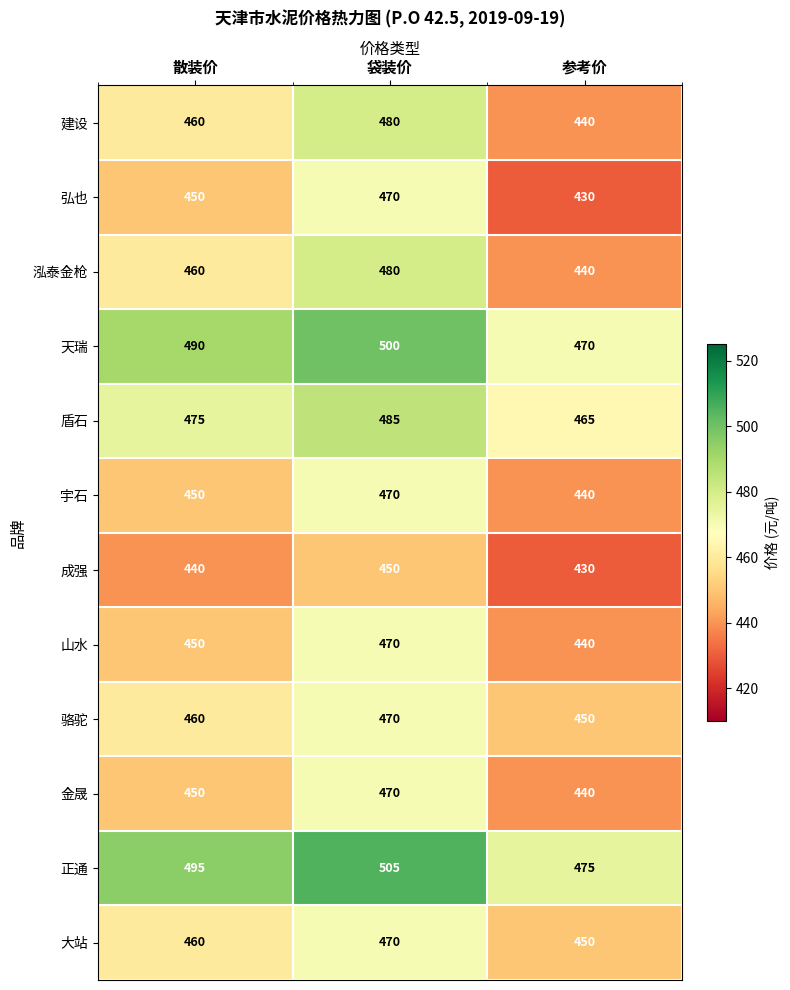

Which category has the lowest value in the 正通 series?

参考价